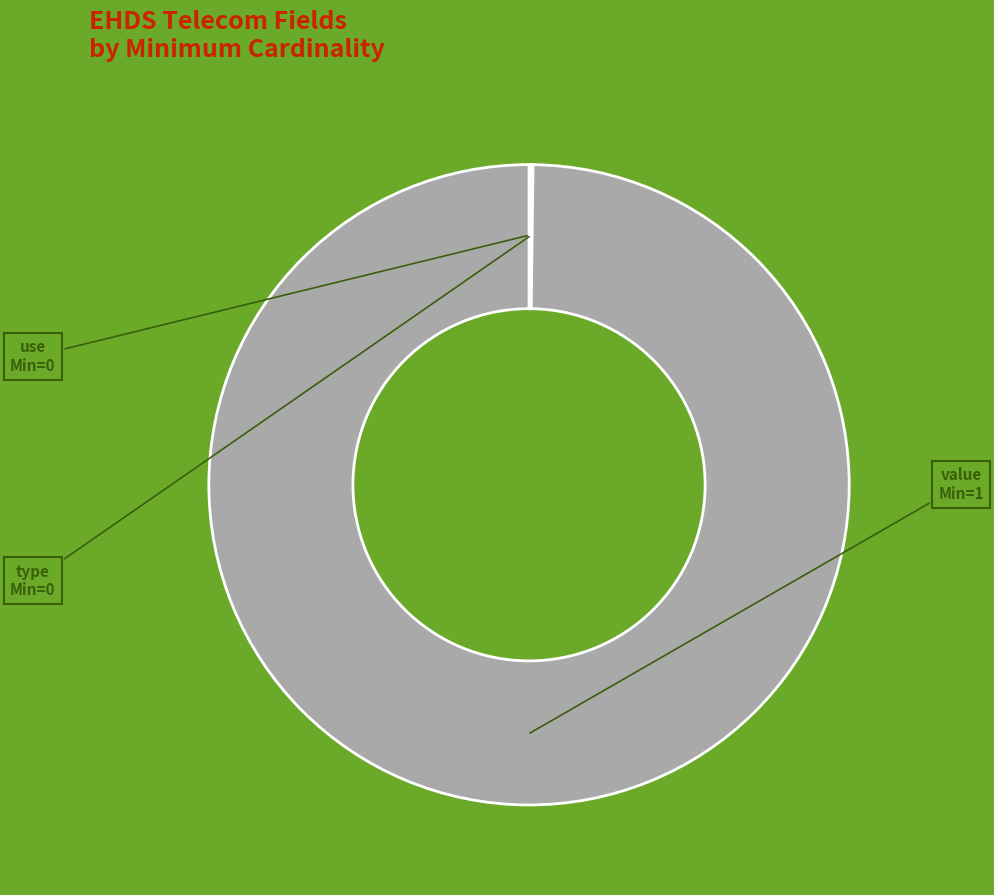

Is there any slice that represents more than half of the pie?

Yes